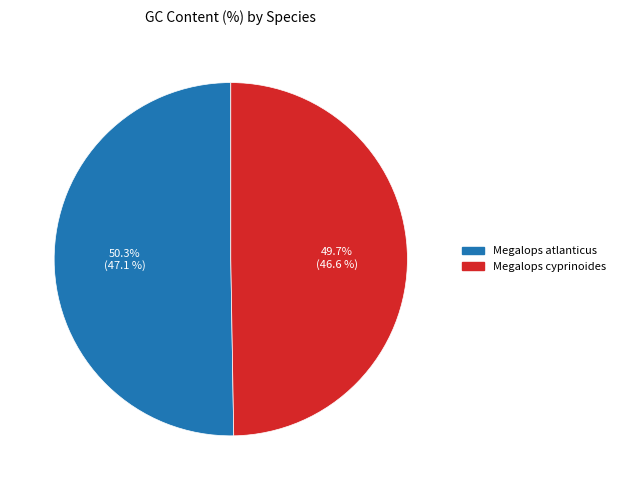

Does Megalops cyprinoides represent more than half of the total?

No